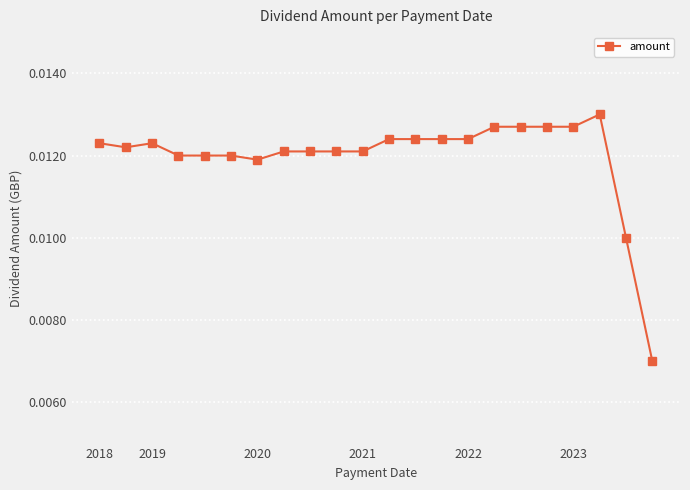

True or false: the data has more than 1 interior local peaks.

True